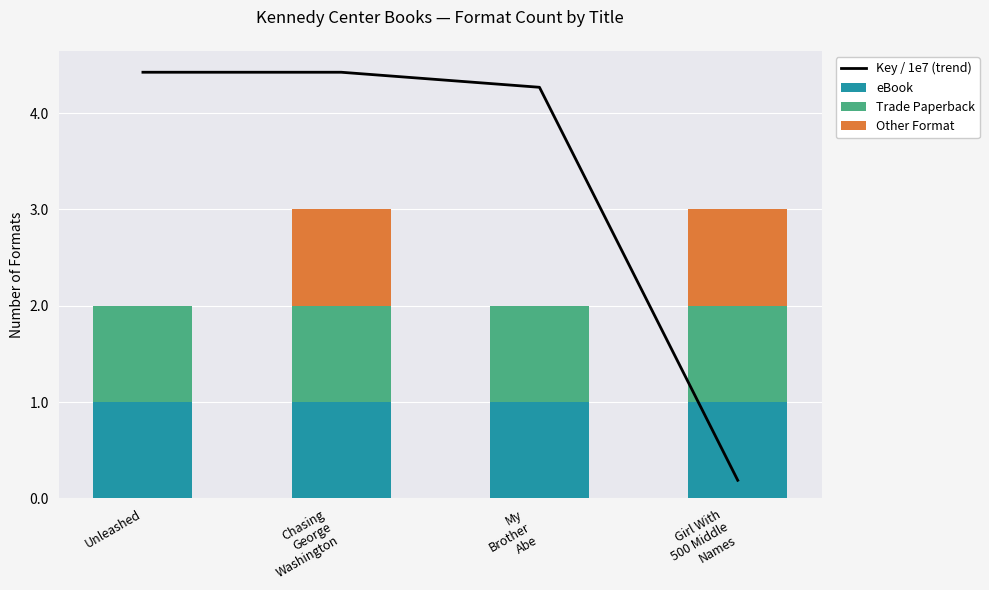

Reading right to left, transcribe all the data shown in this chart.

Key / 1e7 (trend): 0.2	4.3	4.4	4.4
eBook: 1.0	1.0	1.0	1.0
Trade Paperback: 1.0	1.0	1.0	1.0
Other Format: 1.0	0.0	1.0	0.0